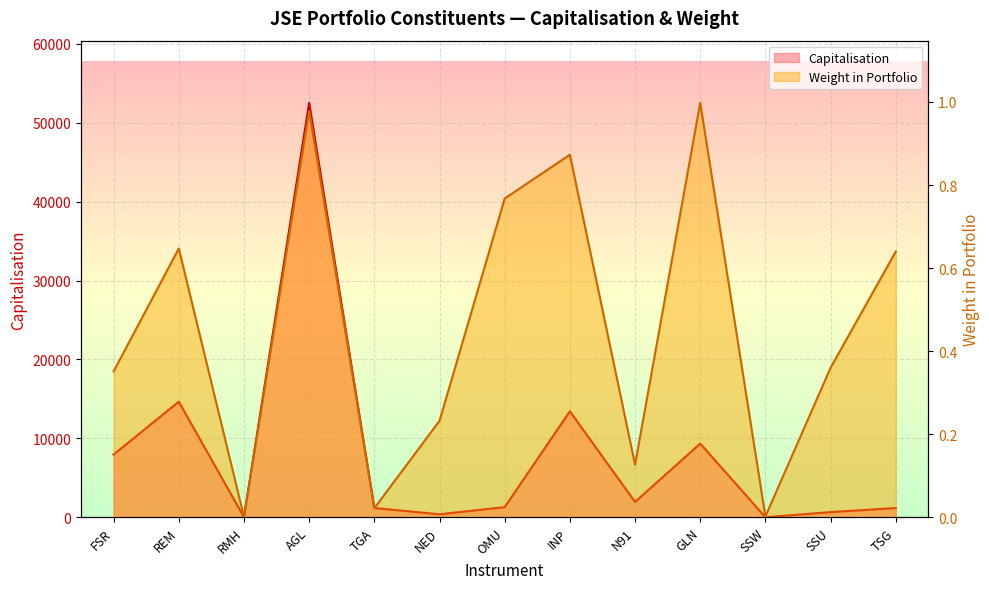

At how many categories does at least one series exceed 6280?

5